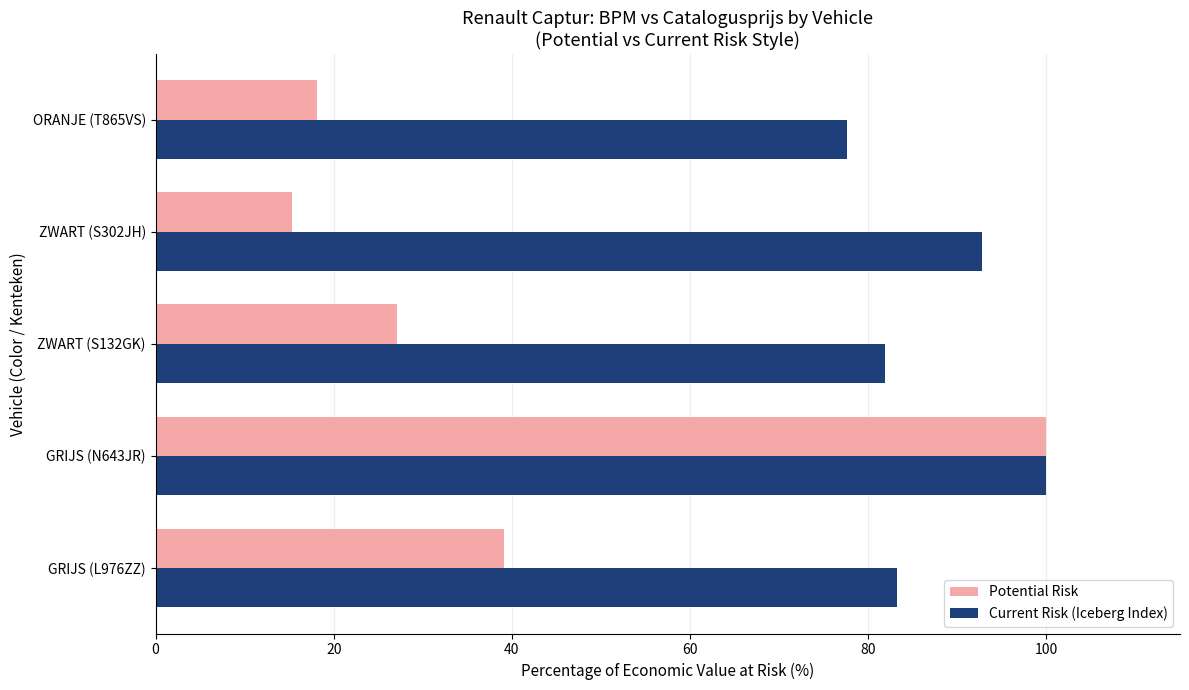

List the series in order of their overall mean, lowest first.

Potential Risk, Current Risk (Iceberg Index)